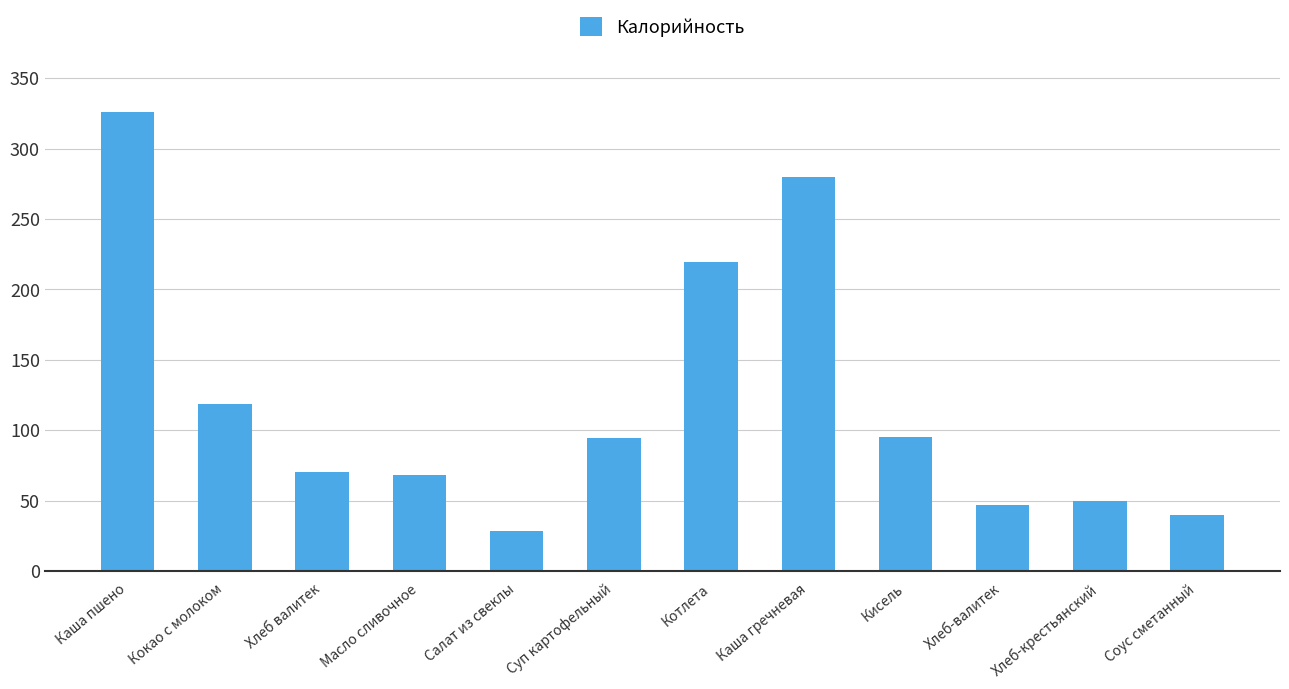

What is the change in value from Кокао с молоком to Суп картофельный?

-24.0